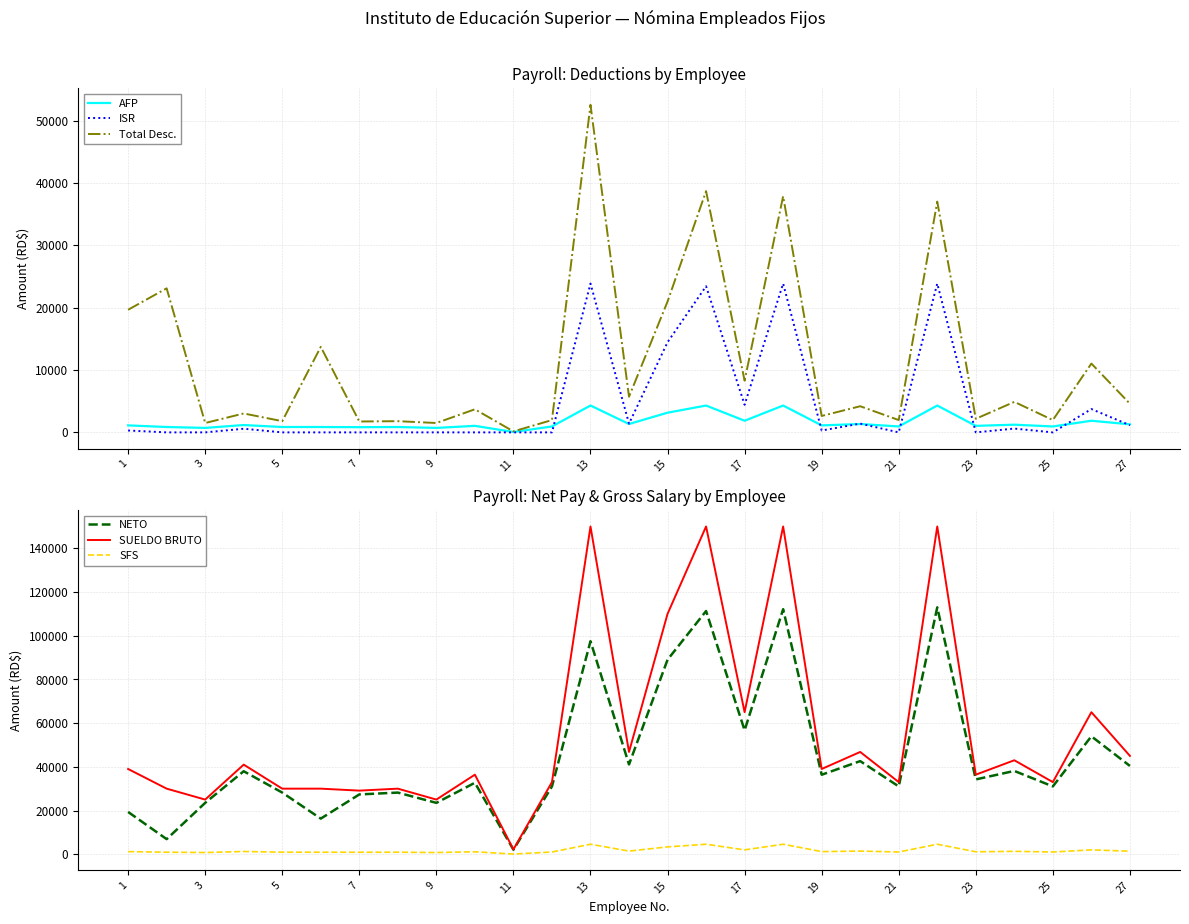

What is the maximum value for SFS?

4560.0